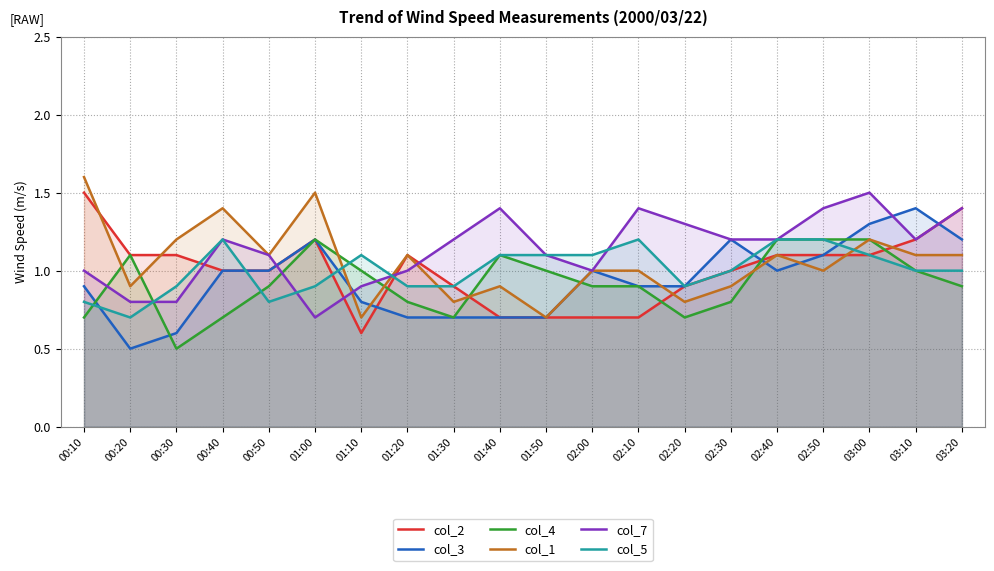

How many col_7 values are between 1 and 2?

16